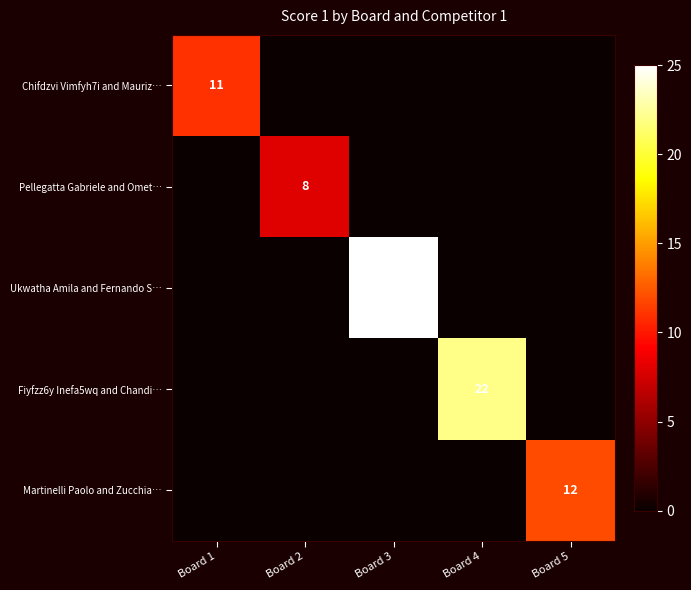

At which category does the chart reach its minimum across all series?

Board 2